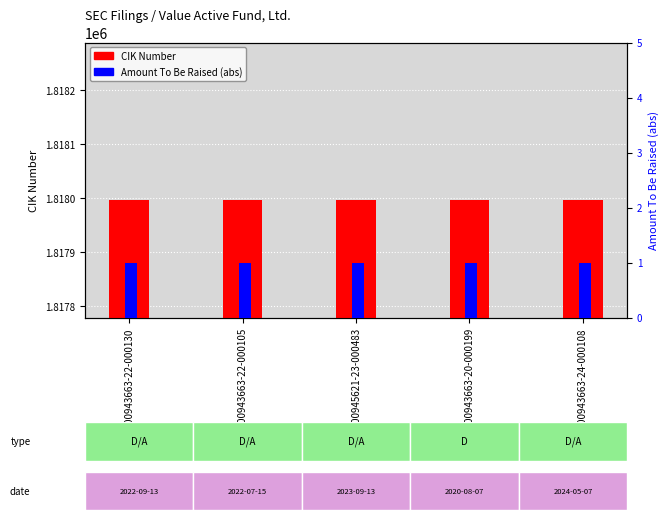

Between 0000943663-22-000130 and 0000943663-20-000199, which series saw the biggest shift?

CIK Number